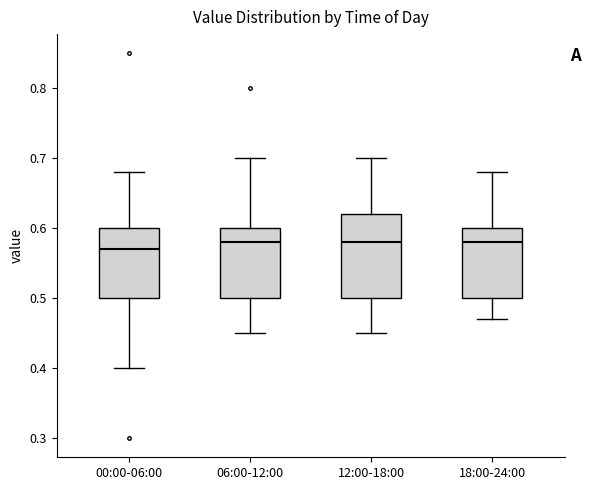

Where is the upper edge of the box for 12:00-18:00 on the y-axis? The values are not printed on the chart, so give them approximately, as read against the axis.

0.62